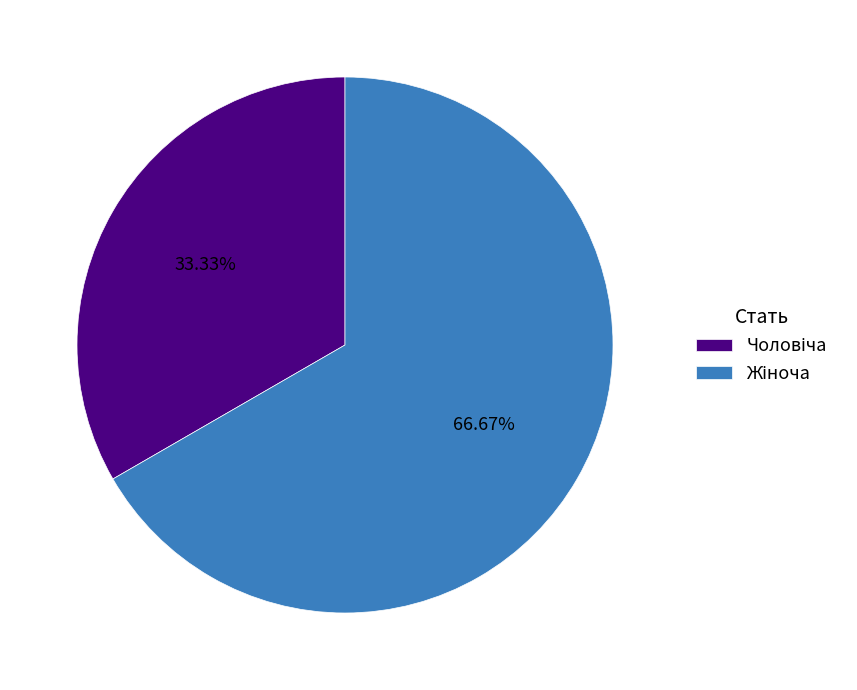

Is there a majority slice in this chart?

Yes